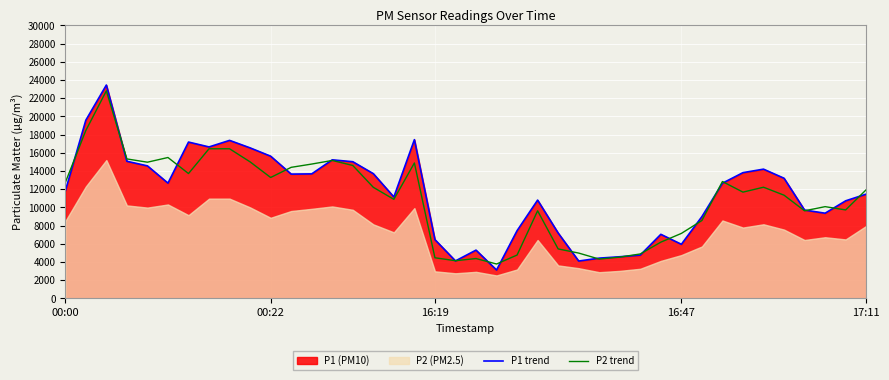

What is the greatest value displayed?

23440.0